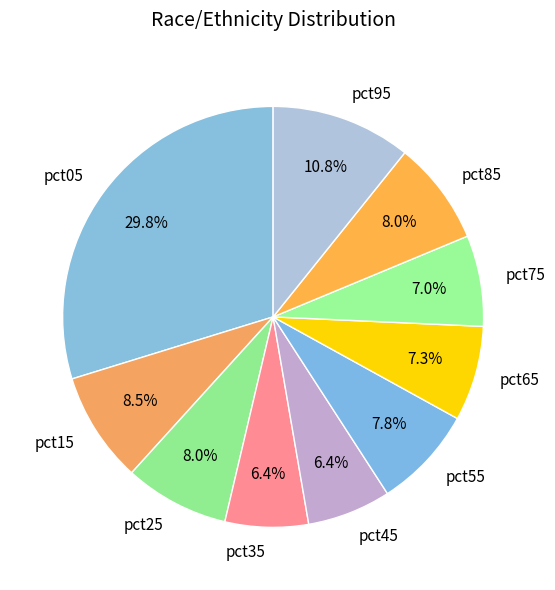

What percentage is the pct25 slice, to the nearest percent?

8%